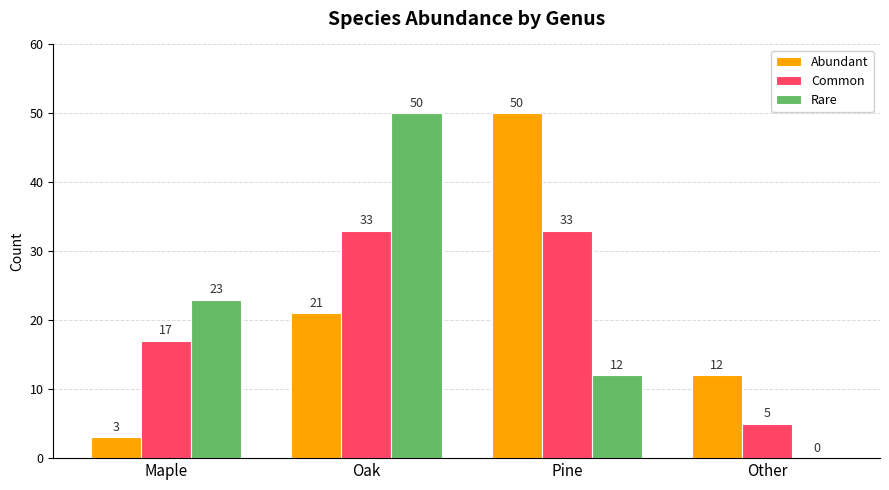

What is the average value of the Rare series?

21